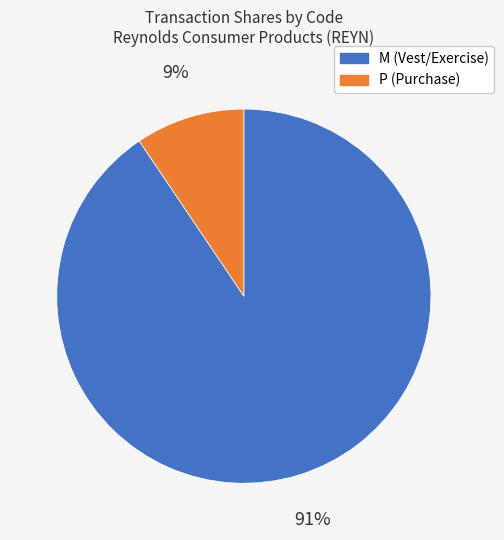

To the nearest percent, what is the average slice percentage?

50%